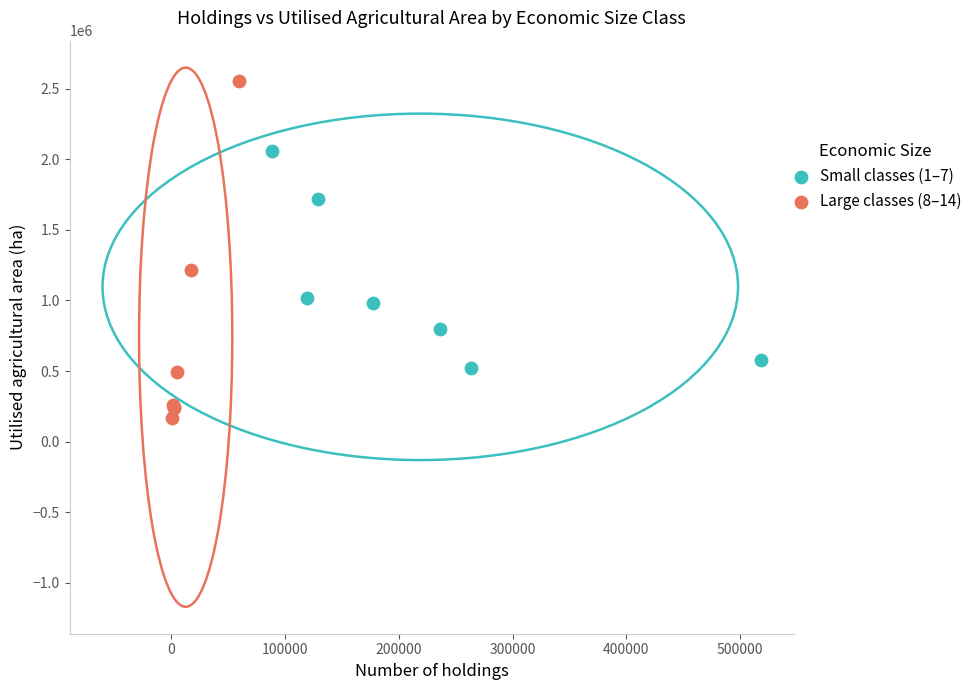

Which series contains the highest Y value?

Large classes (8–14)